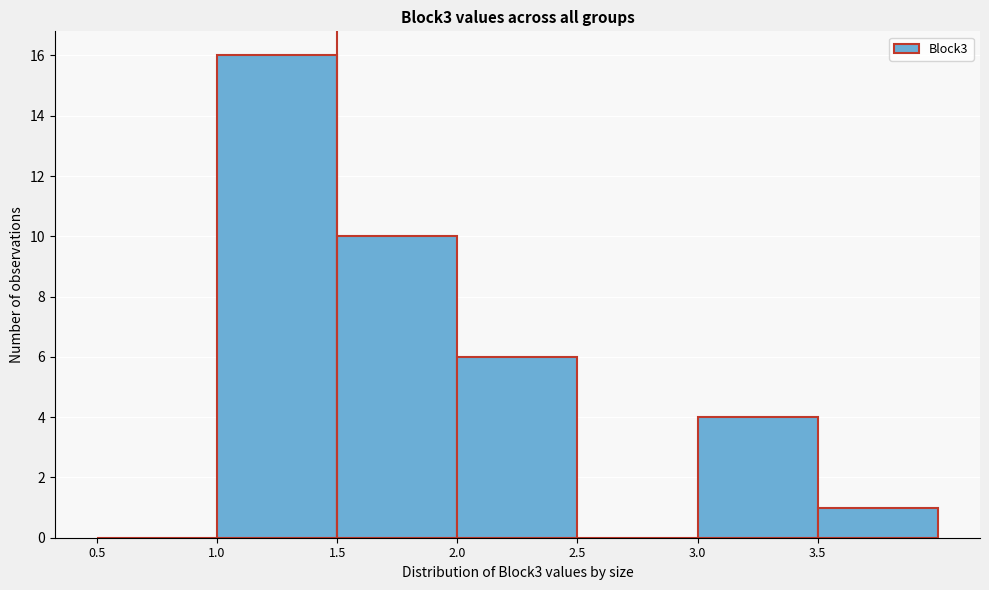

Reading left to right, transcribe this chart: for each bar, give the range it covers on the x-axis and its height. The values are not printed on the chart, so give them approximately, as read against the axis.

0.5 to 1.0: 0
1.0 to 1.5: 16
1.5 to 2.0: 10
2.0 to 2.5: 6
2.5 to 3.0: 0
3.0 to 3.5: 4
3.5 to 4.0: 1